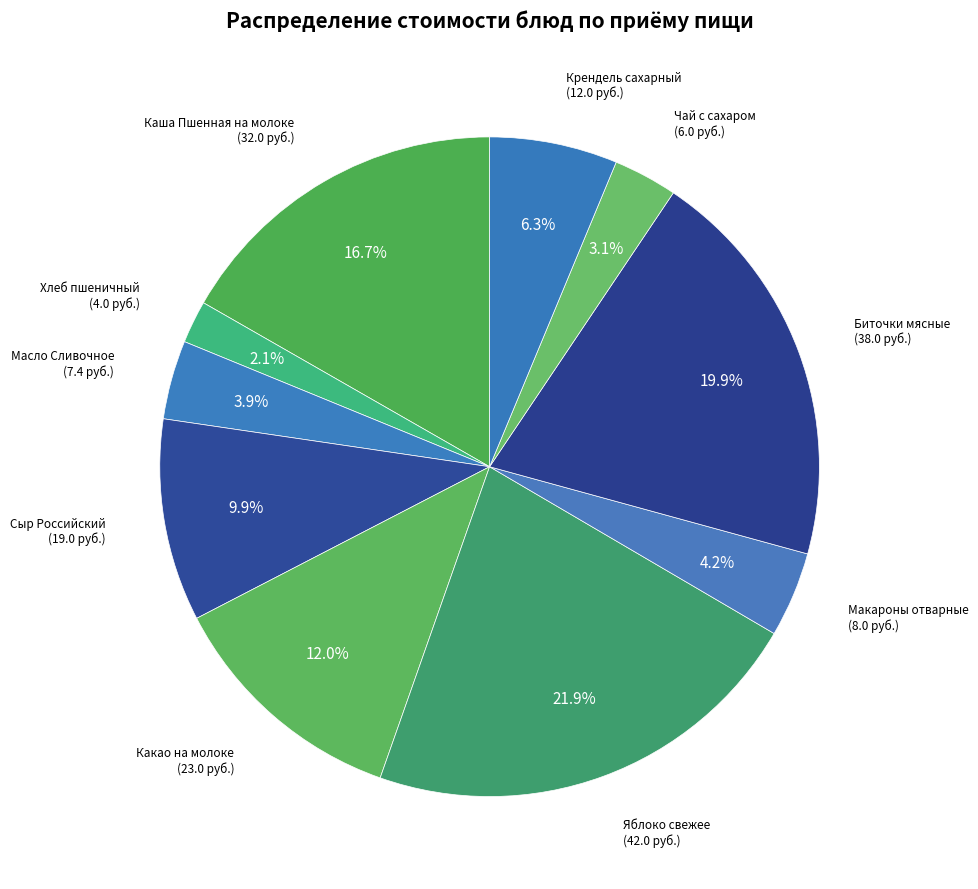

What percentage do Крендель сахарный and Чай с сахаром together represent?

9.4%